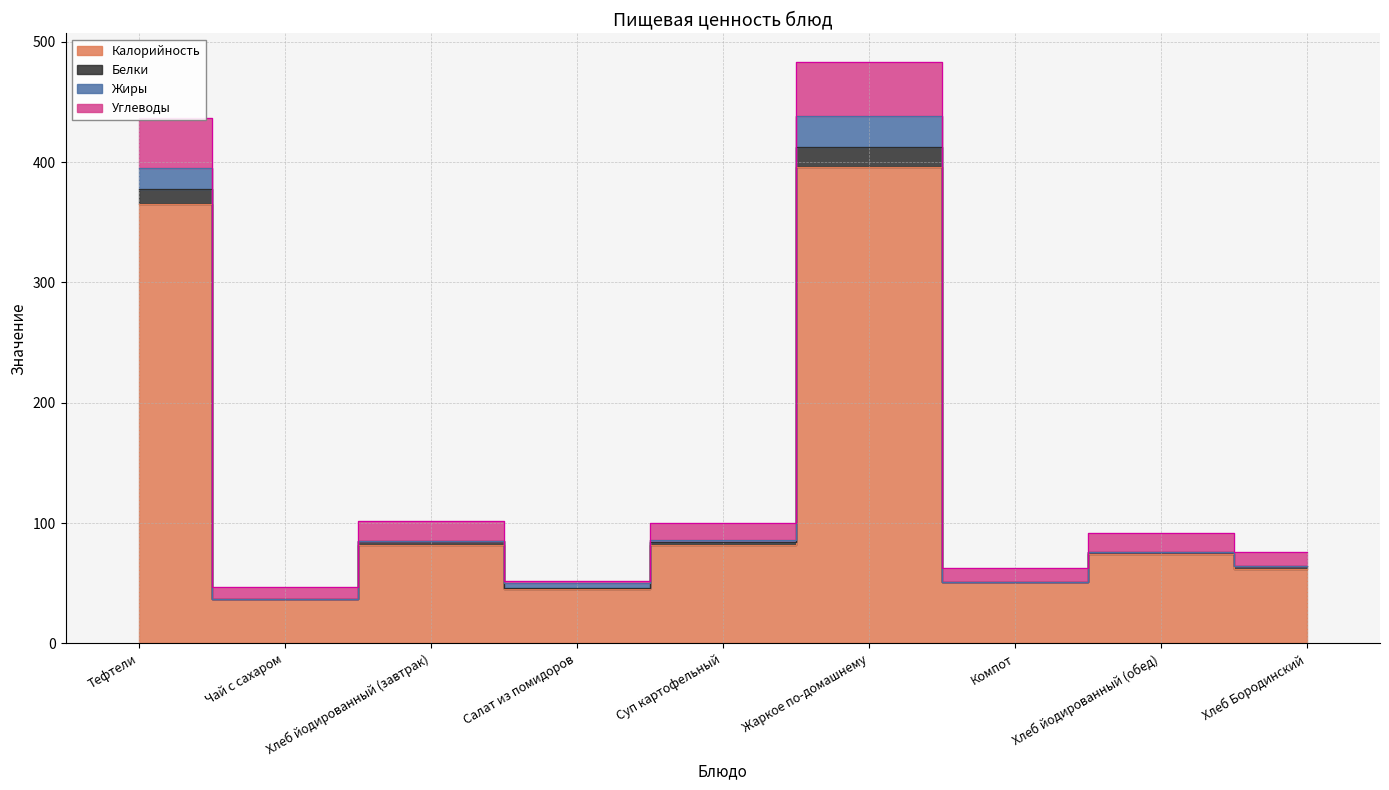

The value of Калорийность at Суп картофельный is 147. True or false?

False